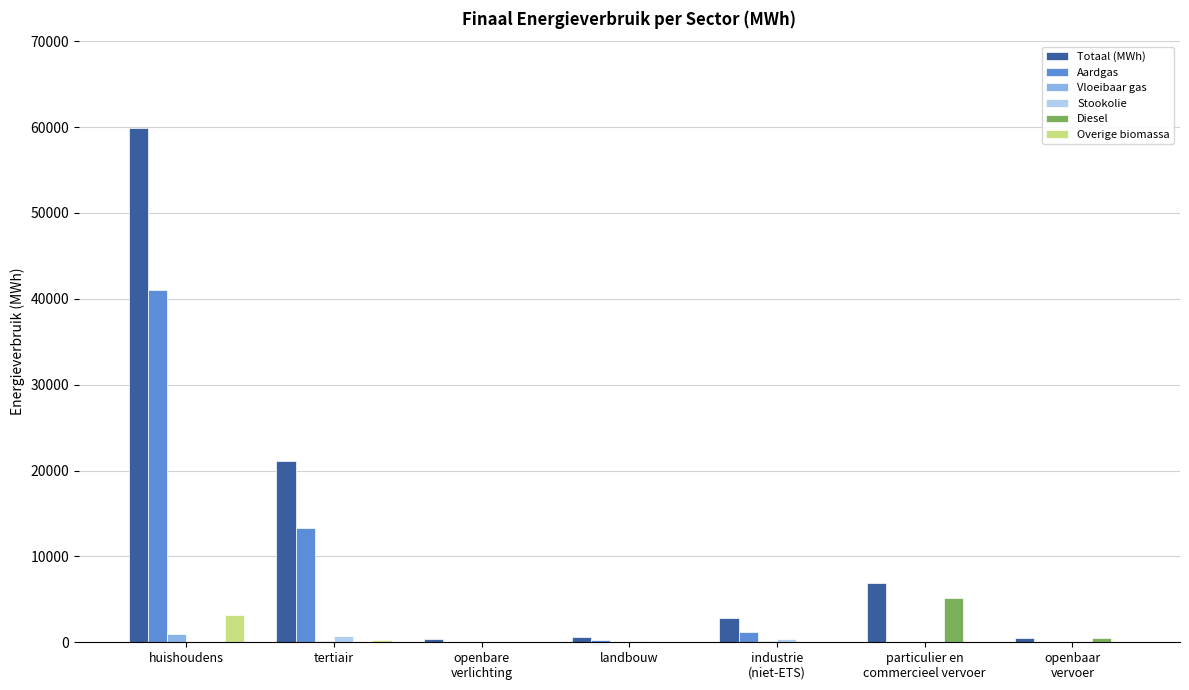

Which category has the highest value in the Totaal (MWh) series?

huishoudens